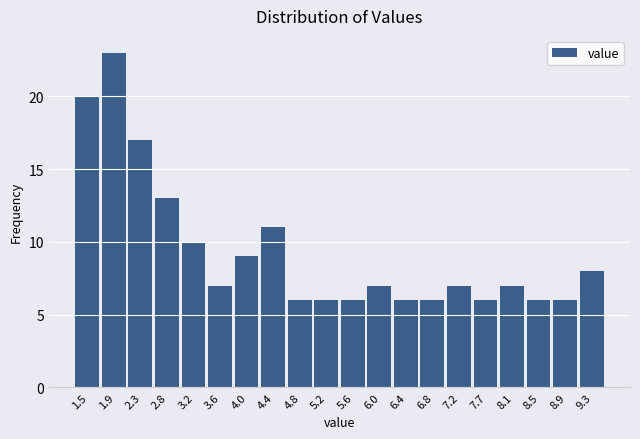

Reading left to right, list all the values displayed in this chart.

1.5=20	1.9=23	2.3=17	2.8=13	3.2=10	3.6=7	4.0=9	4.4=11	4.8=6	5.2=6	5.6=6	6.0=7	6.4=6	6.8=6	7.2=7	7.7=6	8.1=7	8.5=6	8.9=6	9.3=8